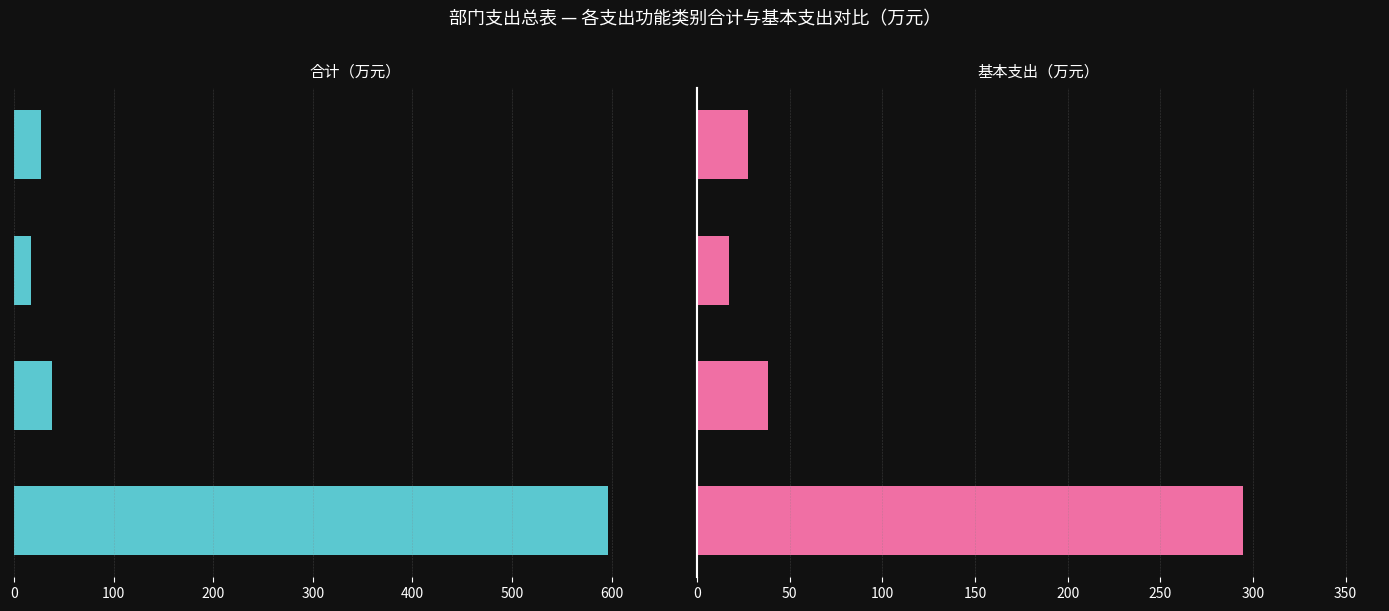

Which series changed the most between 200 and 300?

合计